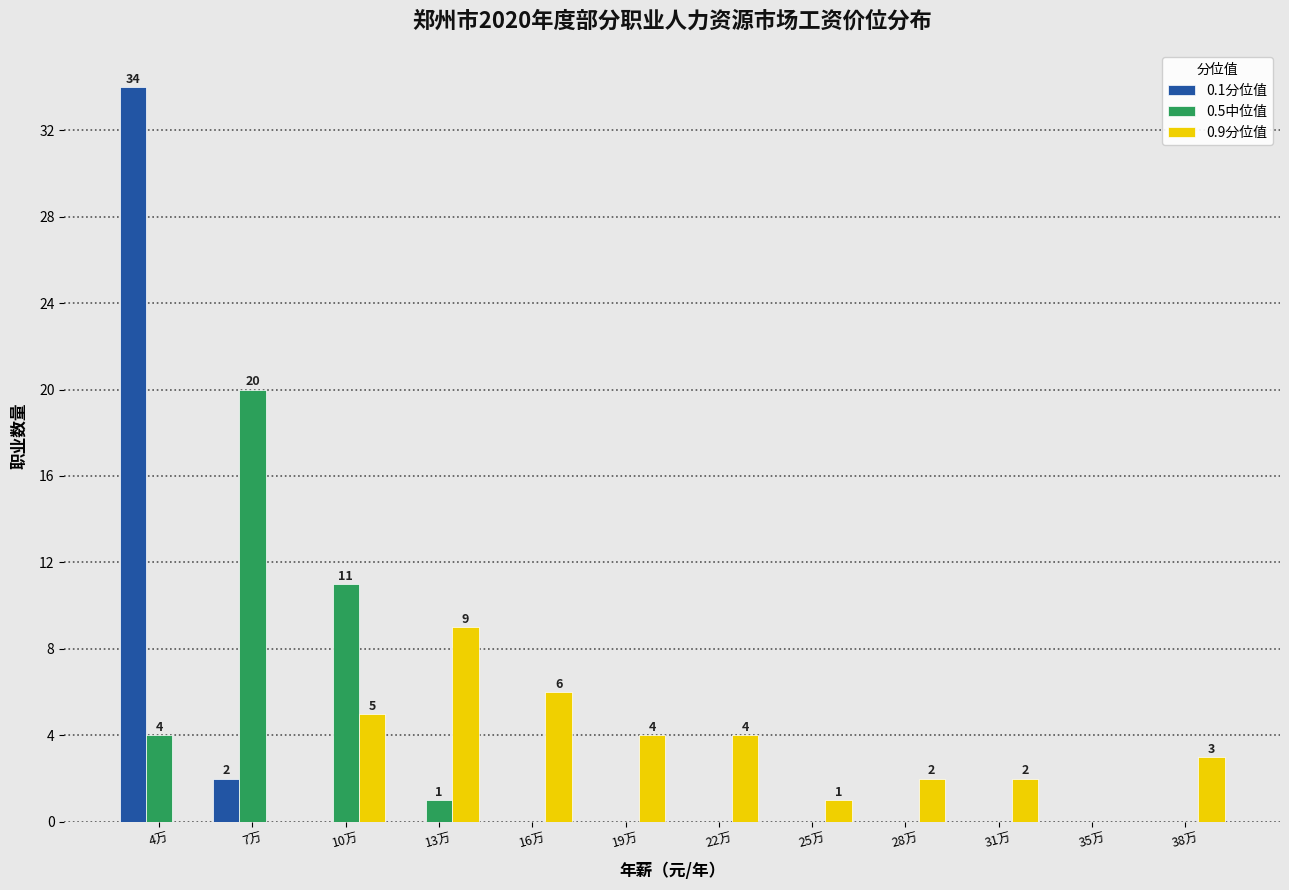

At which category is the sum across all series the highest?

4万